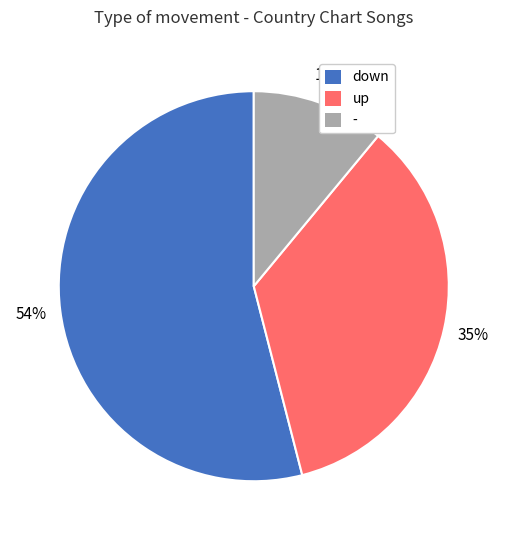

Rank the categories by value from highest to lowest.

down, up, -